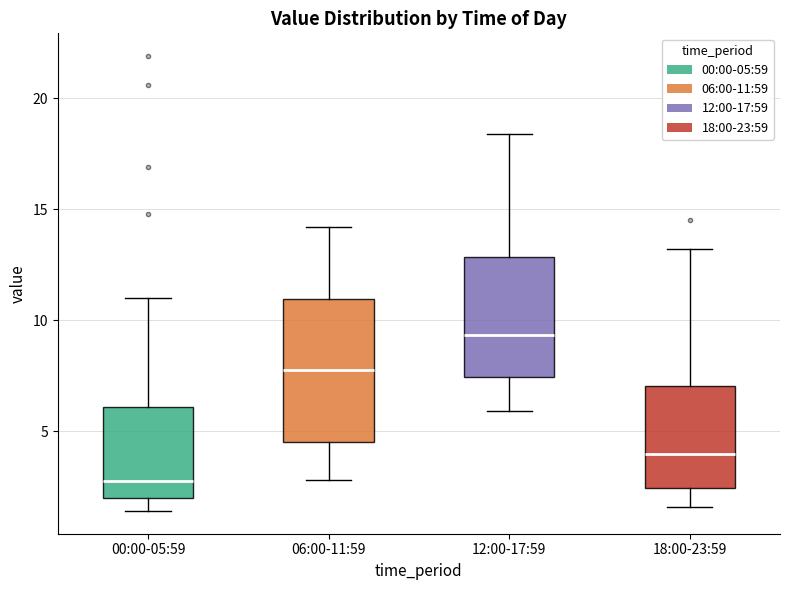

Where is the lower edge of the box for 18:00-23:59 on the y-axis? The values are not printed on the chart, so give them approximately, as read against the axis.

2.5